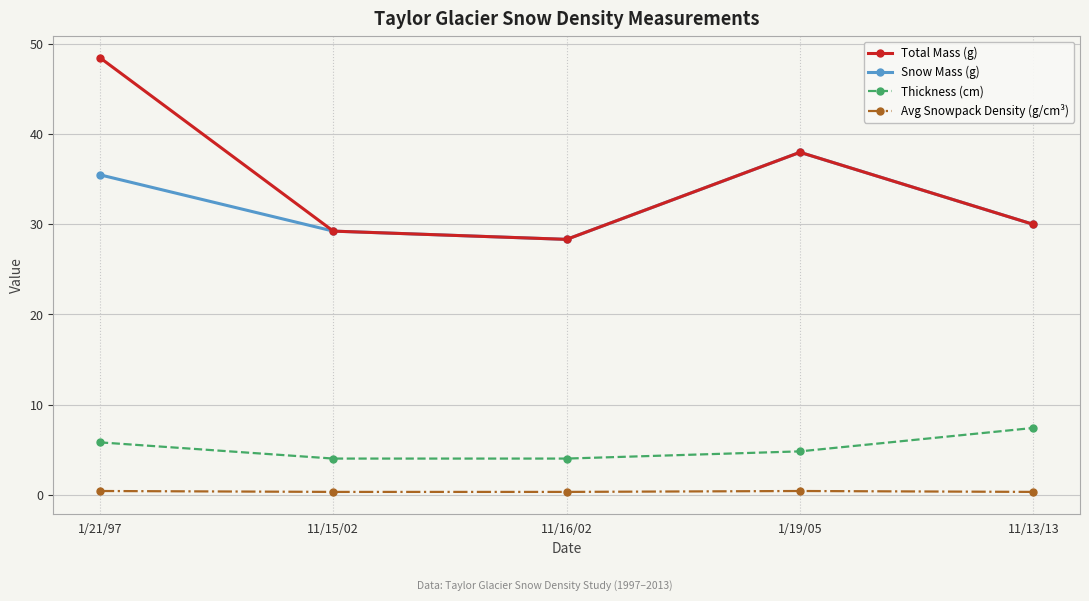

Rank the categories by Snow Mass (g) value from highest to lowest.

1/19/05, 1/21/97, 11/13/13, 11/15/02, 11/16/02